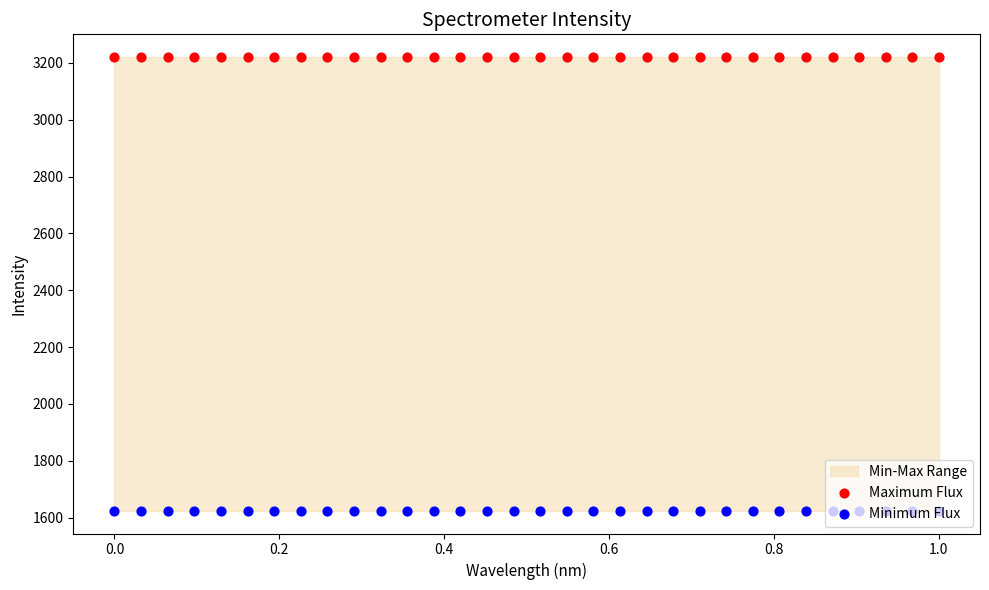

Is the value of Minimum Flux at 17 greater than the value of Maximum Flux at 1.2?

No